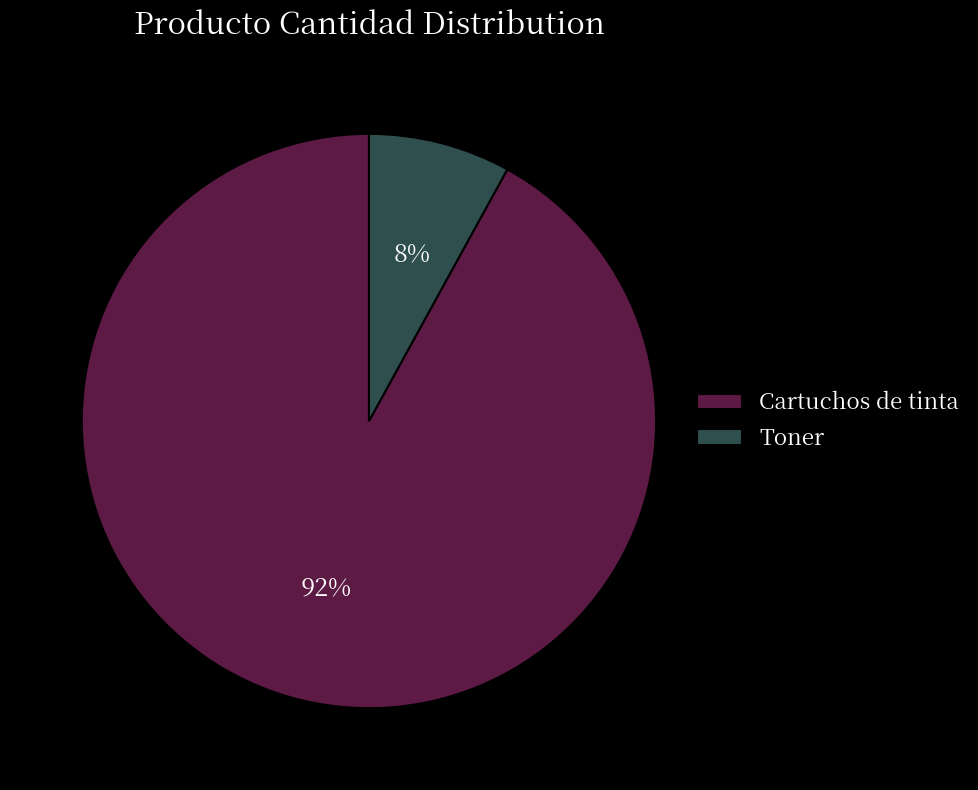

True or false: Toner accounts for 8% of the total.

True